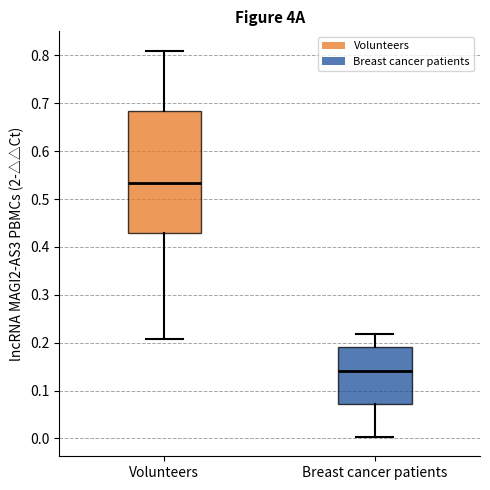

Which box has the highest median line?

Volunteers